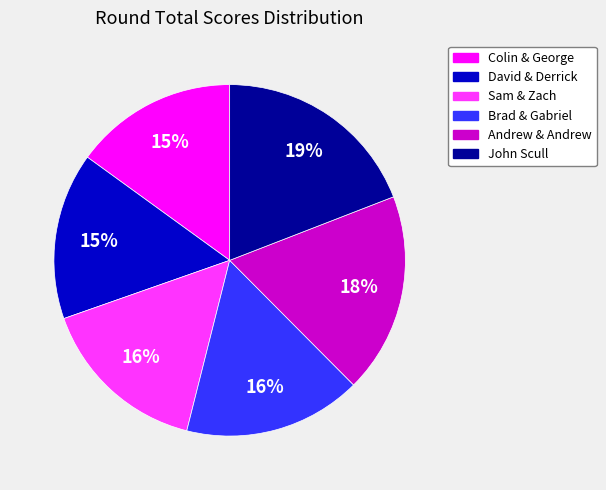

Which slice is the largest?

John Scull